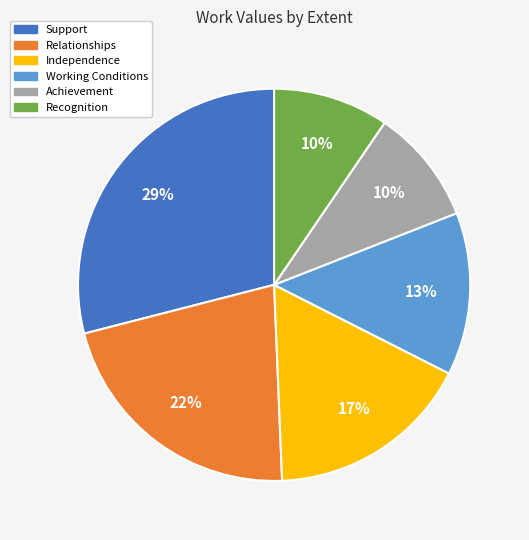

To the nearest percent, what is the average slice percentage?

17%